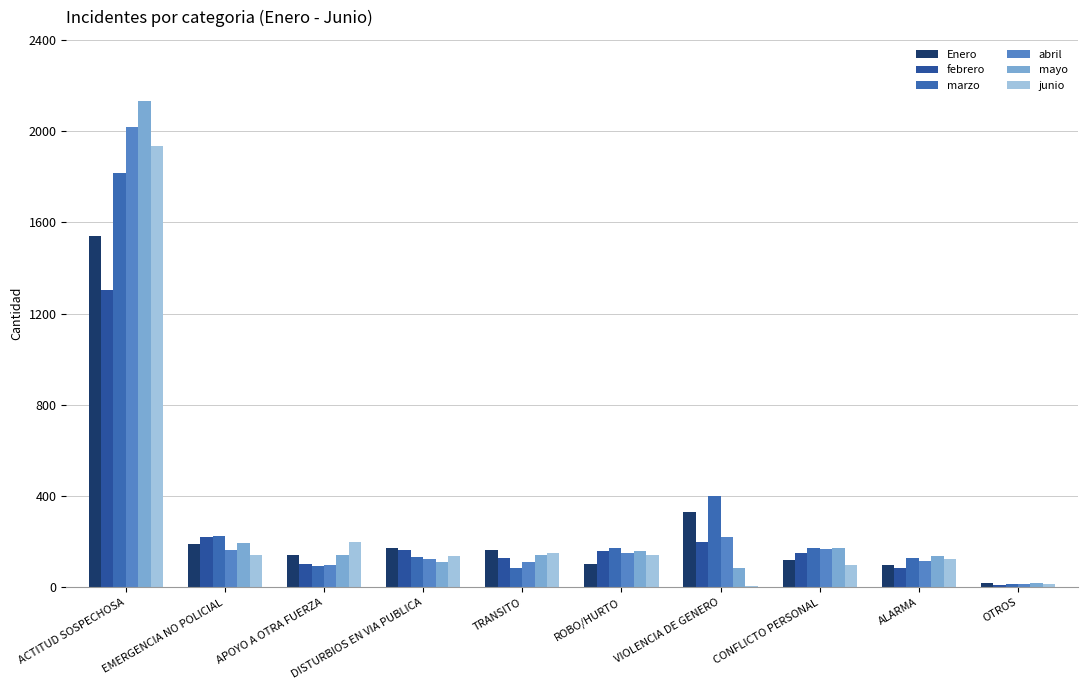

Is the value of Enero at DISTURBIOS EN VIA PUBLICA greater than the value of junio at OTROS?

Yes